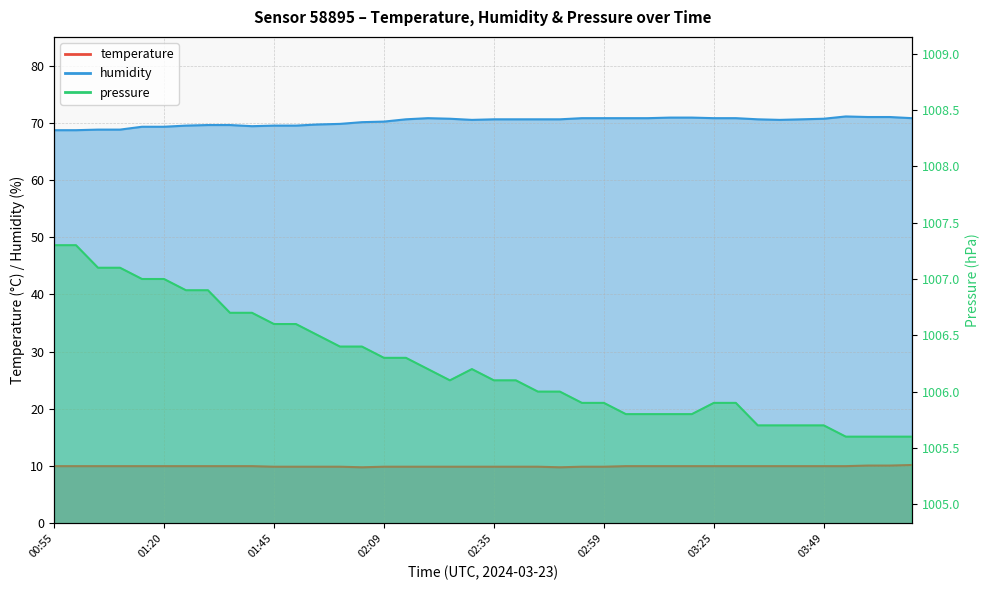

Reading right to left, what are all the values shown in this chart?

temperature: 10.2	10.1	10.1	10.0	10.0	10.0	10.0	10.0	10.0	10.0	10.0	10.0	10.0	10.0	9.9	9.9	9.8	9.9	9.9	9.9	9.9	9.9	9.9	9.9	9.9	9.8	9.9	9.9	9.9	9.9	10.0	10.0	10.0	10.0	10.0	10.0	10.0	10.0	10.0	10.0
humidity: 70.8	71.0	71.0	71.1	70.7	70.6	70.5	70.6	70.8	70.8	70.9	70.9	70.8	70.8	70.8	70.8	70.6	70.6	70.6	70.6	70.5	70.7	70.8	70.6	70.2	70.1	69.8	69.7	69.5	69.5	69.4	69.6	69.6	69.5	69.3	69.3	68.8	68.8	68.7	68.7
pressure: 1005.6	1005.6	1005.6	1005.6	1005.7	1005.7	1005.7	1005.7	1005.9	1005.9	1005.8	1005.8	1005.8	1005.8	1005.9	1005.9	1006.0	1006.0	1006.1	1006.1	1006.2	1006.1	1006.2	1006.3	1006.3	1006.4	1006.4	1006.5	1006.6	1006.6	1006.7	1006.7	1006.9	1006.9	1007.0	1007.0	1007.1	1007.1	1007.3	1007.3